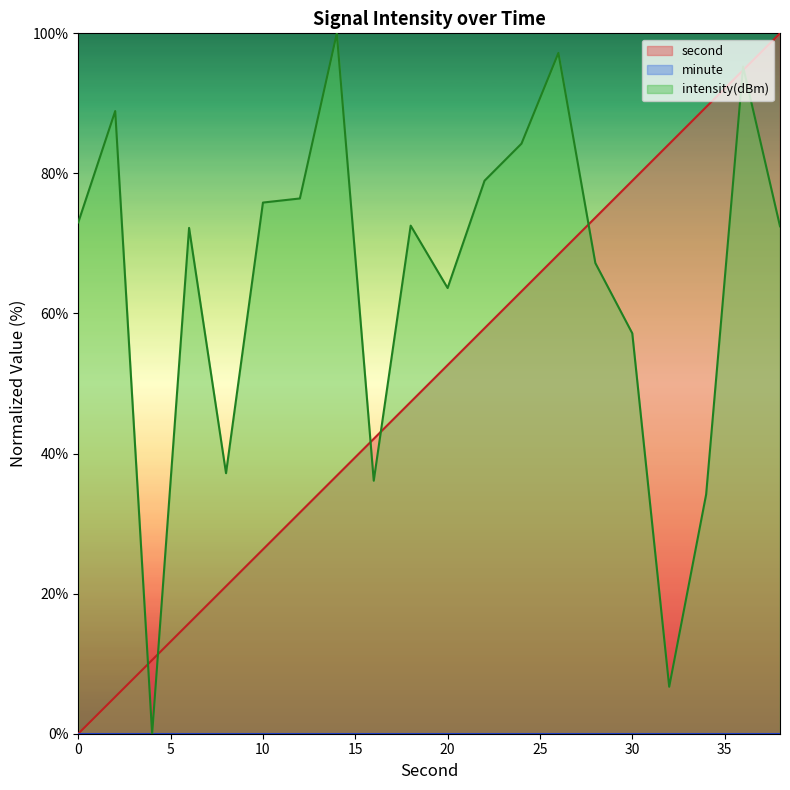

Which series has the largest total across all categories?

intensity(dBm)